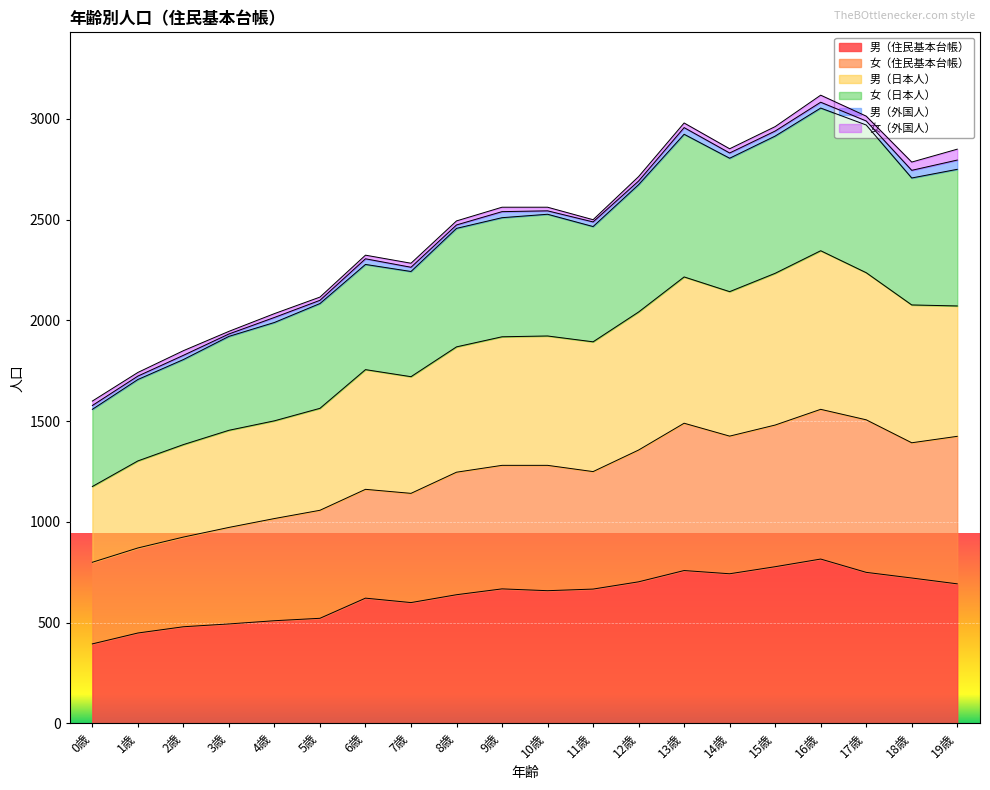

At which category is the sum across all series the highest?

16歳